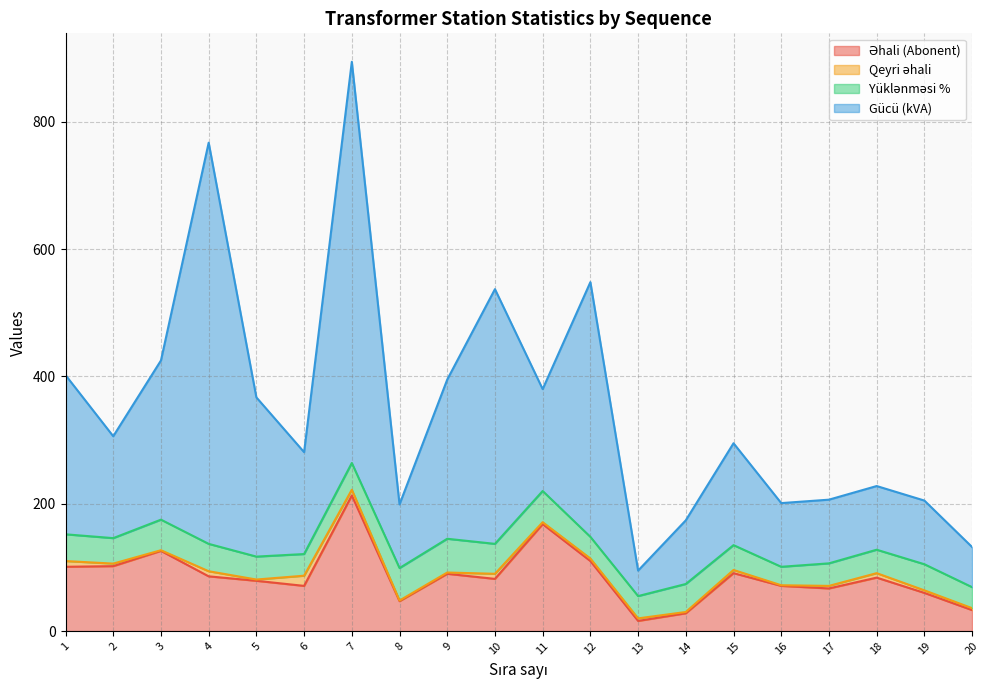

At which label does Gücü (kVA) first exceed 306?

1